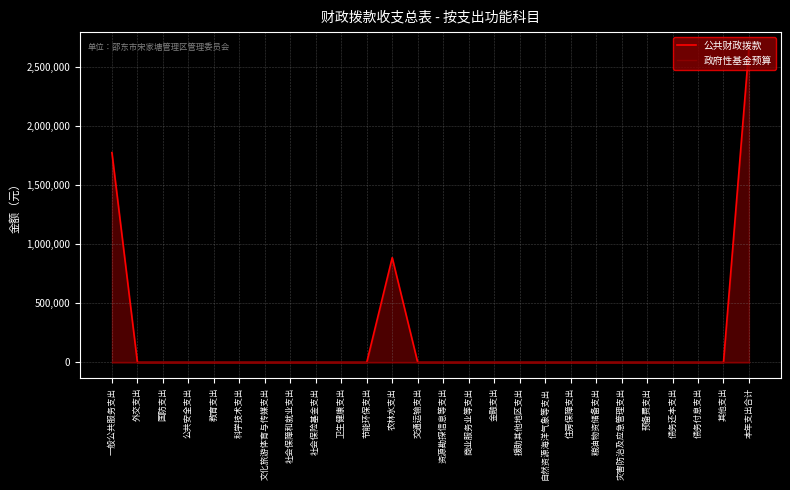

The 公共财政拨款 series shows 0 at 节能环保支出. True or false?

True